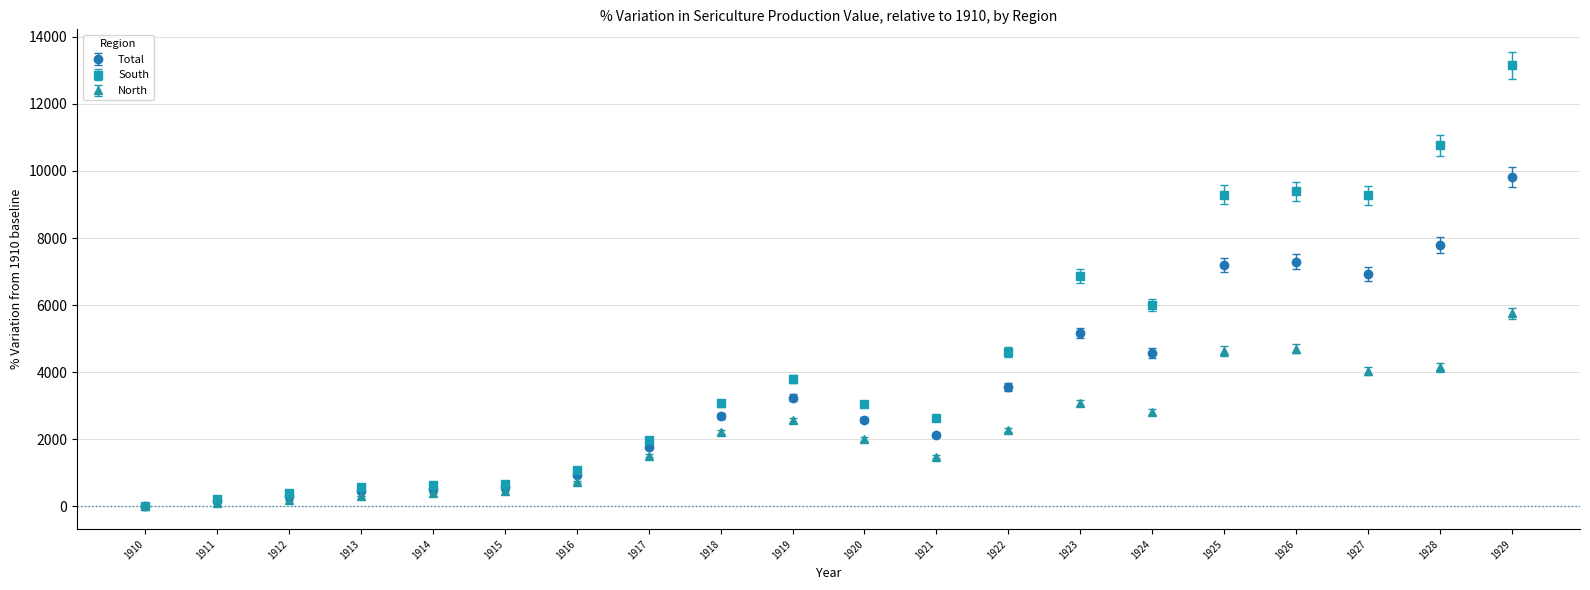

What is the spread (max minus min) of values at 1928?

6615.6